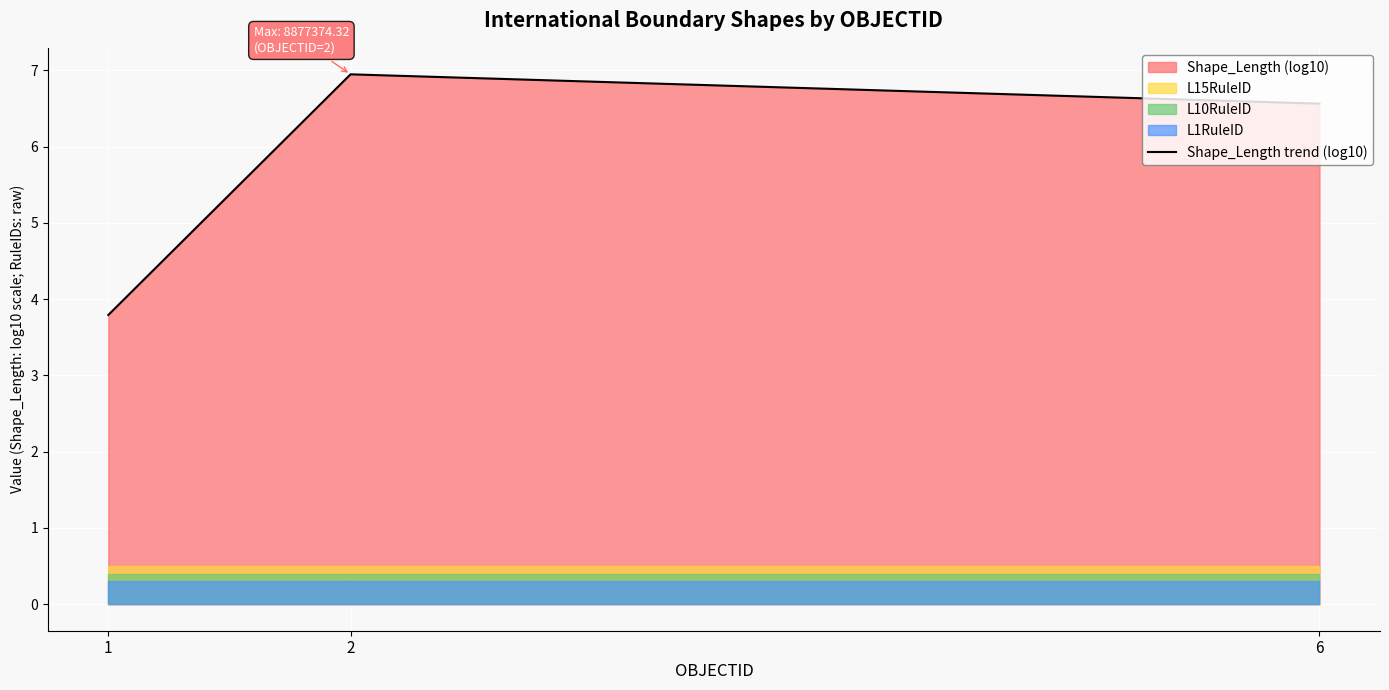

How many lines are shown in the chart?

1